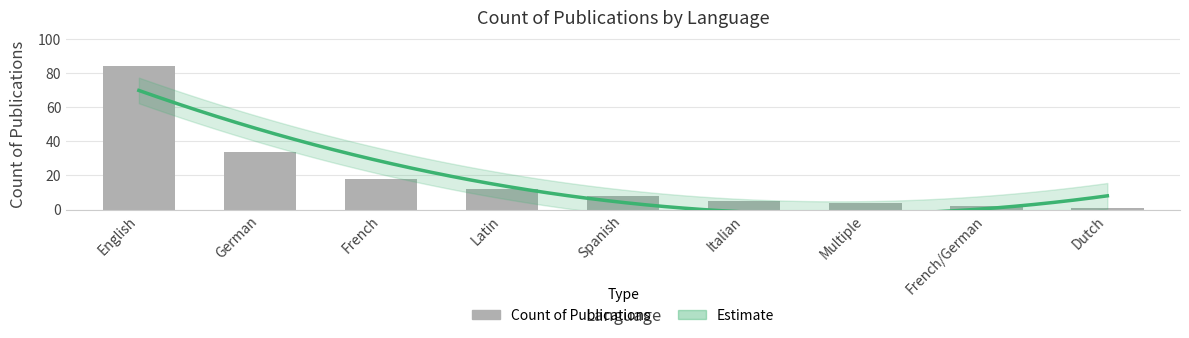

What position from the left is Spanish?

5